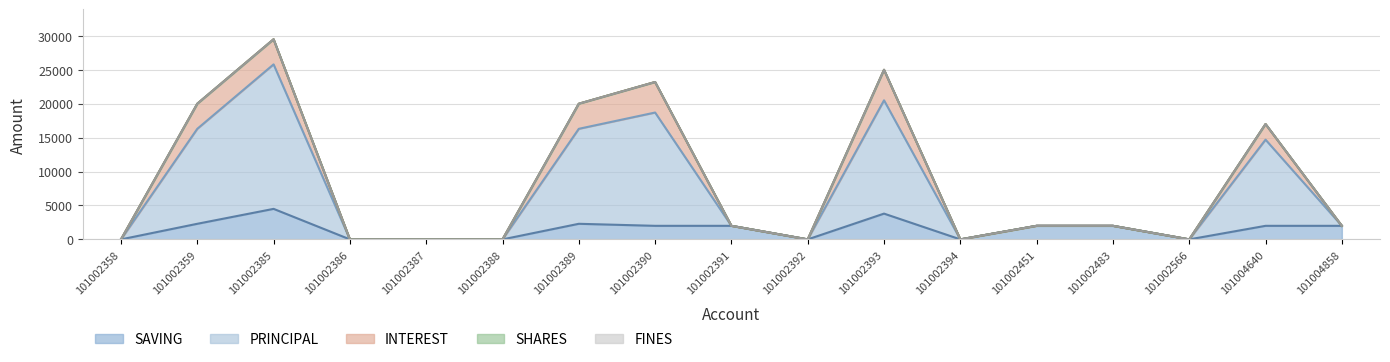

True or false: INTEREST has a value of -2311 at 101002392.

False